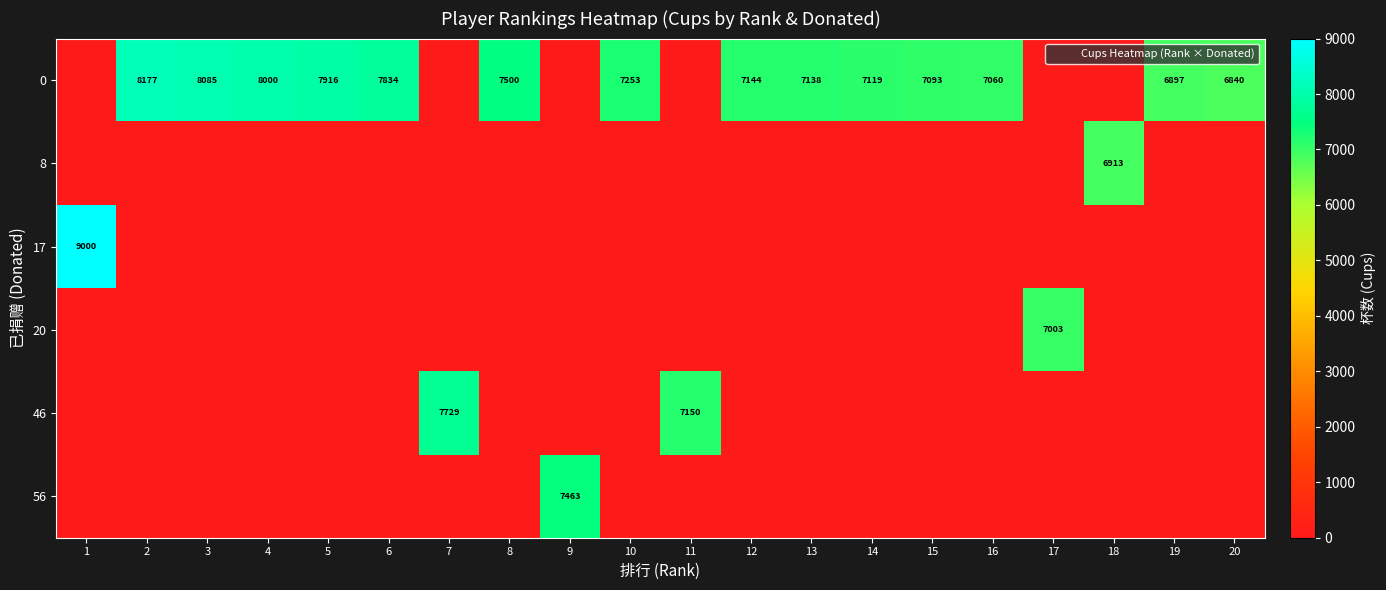

Rank the categories by row_0 value from highest to lowest.

2, 3, 4, 5, 6, 8, 10, 12, 13, 14, 15, 16, 19, 20, 1, 7, 9, 11, 17, 18